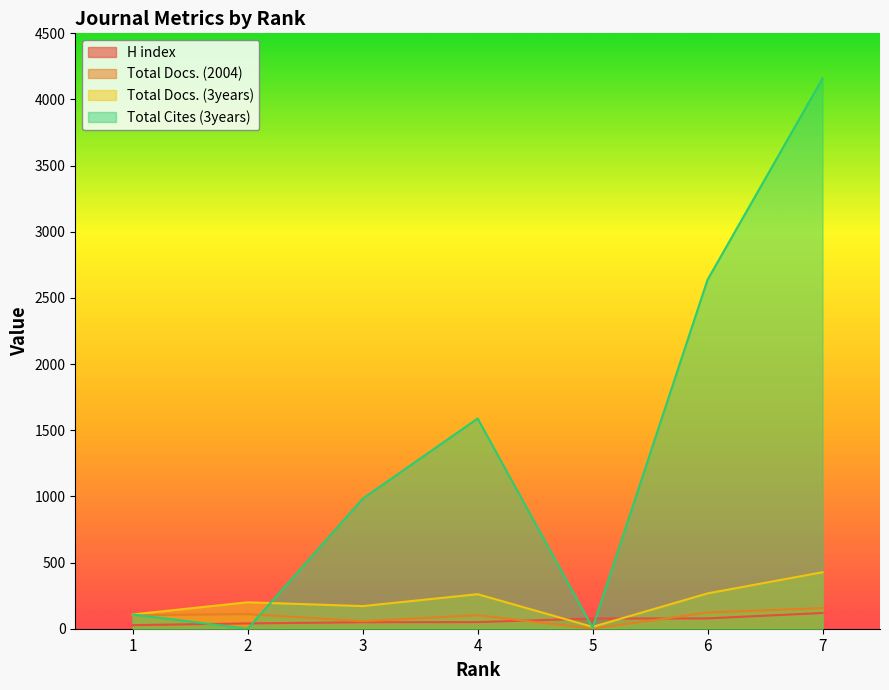

True or false: Total Cites (3years) has a value of 14 at 5.

False